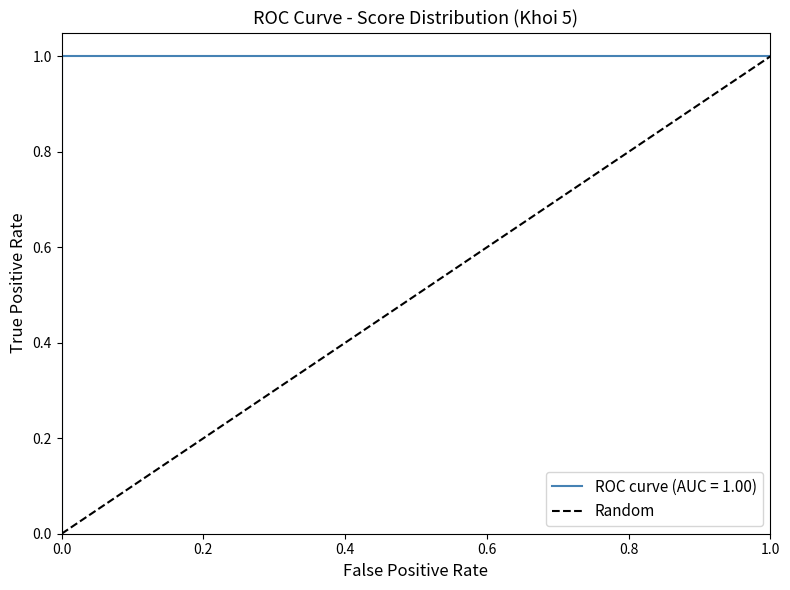

Between 0.0 and 1.0, which is larger?

1.0